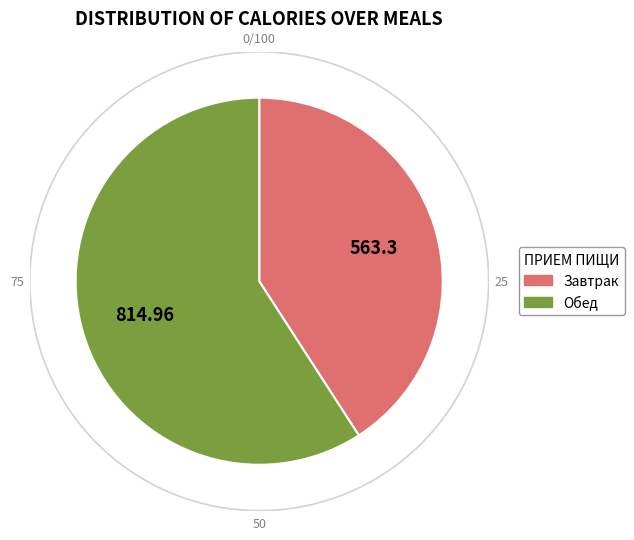

Which category has the biggest portion of the pie?

Обед